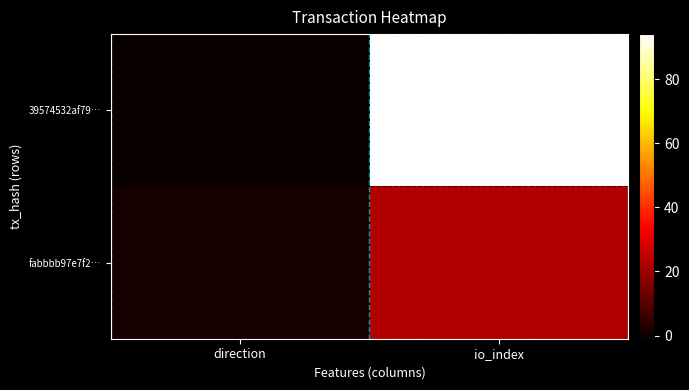

Rank the series by their maximum value, from highest to lowest.

39574532af79…, fabbbb97e7f2…